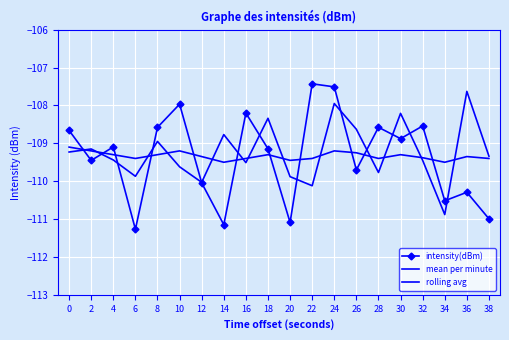

How many values in the mean per minute series exceed -109?

7